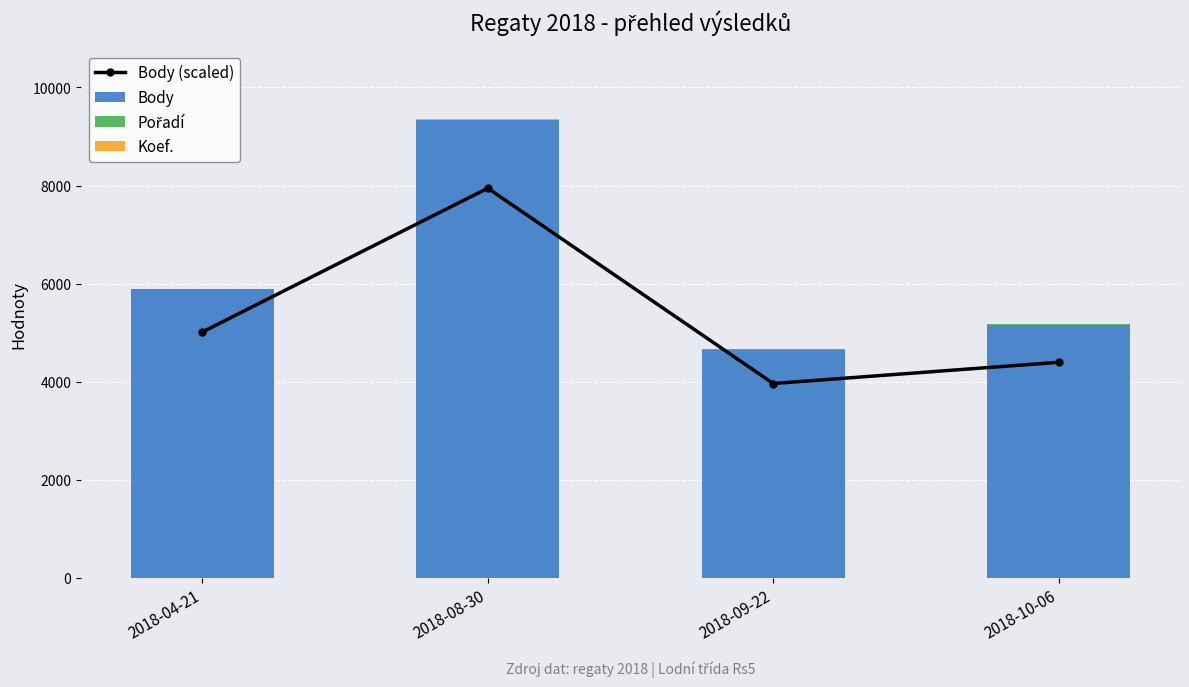

Reading left to right, extract all data points from this chart.

Body (scaled): 5015.1	7945.8	3965.2	4397.8
Body: 5890.0	9332.0	4657.0	5165.0
Pořadí: 2.0	4.0	3.0	3.0
Koef.: 7.0	12.0	7.0	7.0